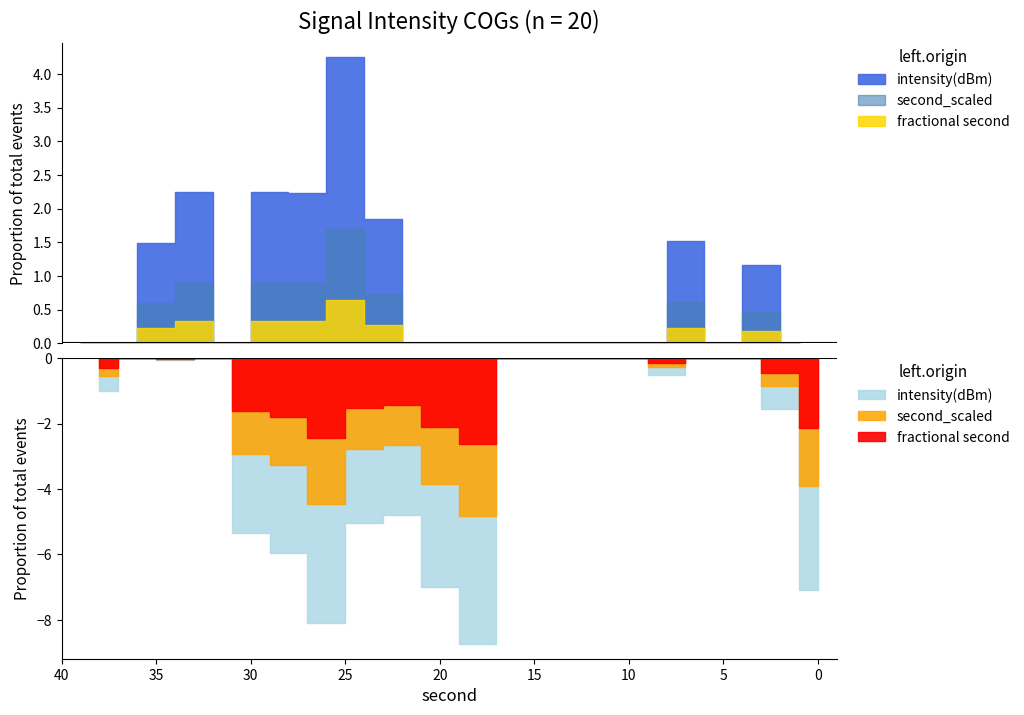

True or false: minute_scaled has more than 1 interior local peaks.

False